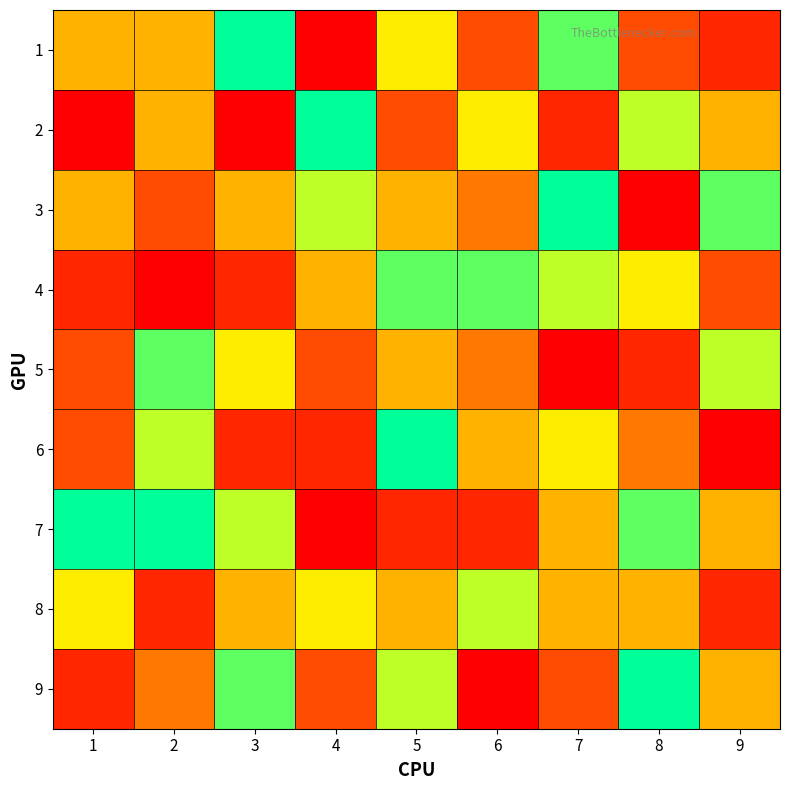

Reading left to right, what are all the values shown in this chart?

1: 1=5	2=5	3=9	4=1	5=6	6=3	7=8	8=3	9=2
2: 1=1	2=5	3=1	4=9	5=3	6=6	7=2	8=7	9=5
3: 1=5	2=3	3=5	4=7	5=5	6=4	7=9	8=1	9=8
4: 1=2	2=1	3=2	4=5	5=8	6=8	7=7	8=6	9=3
5: 1=3	2=8	3=6	4=3	5=5	6=4	7=1	8=2	9=7
6: 1=3	2=7	3=2	4=2	5=9	6=5	7=6	8=4	9=1
7: 1=9	2=9	3=7	4=1	5=2	6=2	7=5	8=8	9=5
8: 1=6	2=2	3=5	4=6	5=5	6=7	7=5	8=5	9=2
9: 1=2	2=4	3=8	4=3	5=7	6=1	7=3	8=9	9=5